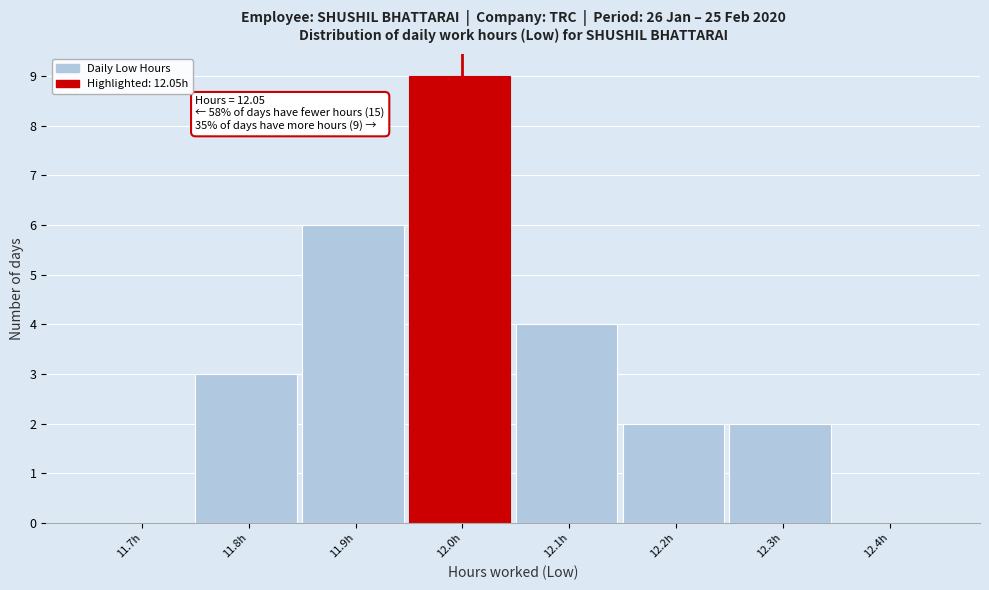

Reading right to left, what are all the values shown in this chart?

12.4h=0	12.3h=2	12.2h=2	12.1h=4	12.0h=9	11.9h=6	11.8h=3	11.7h=0